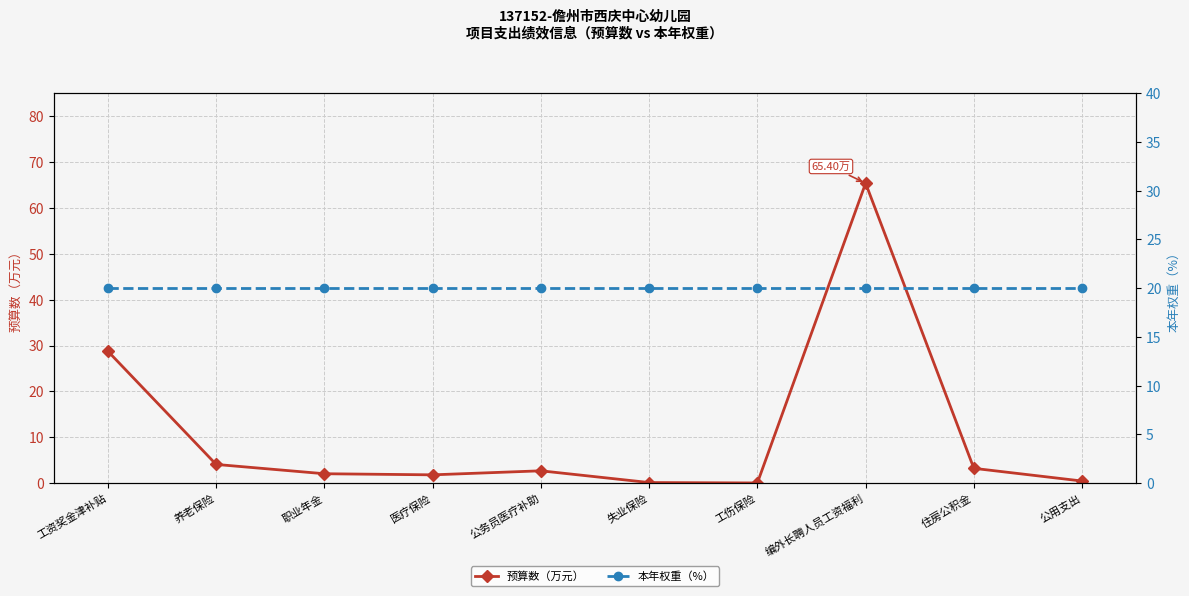

Where is the first local minimum for 预算数（万元）?

医疗保险